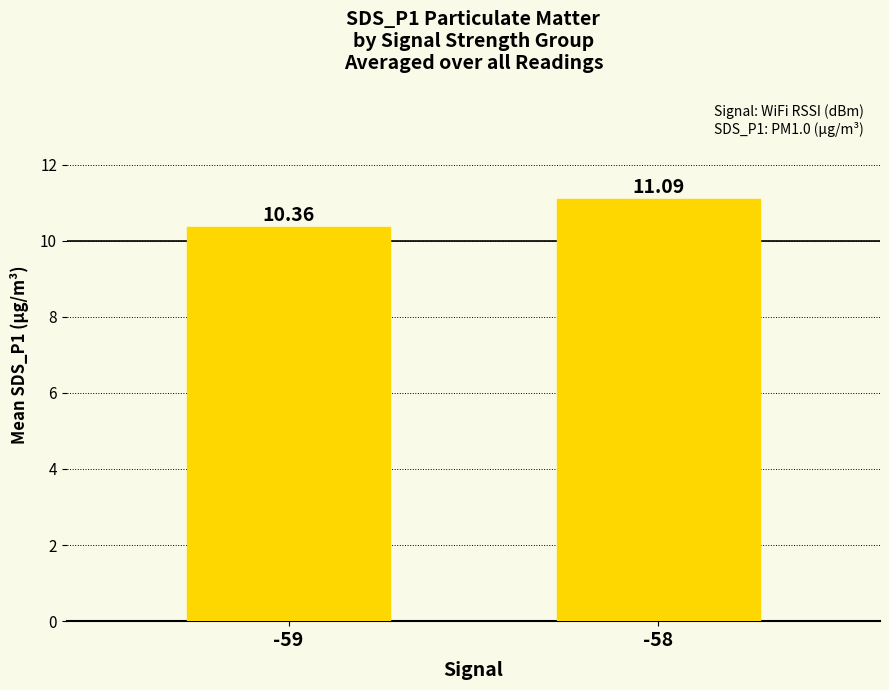

Is it true that the value at -58 is 15.2?

False